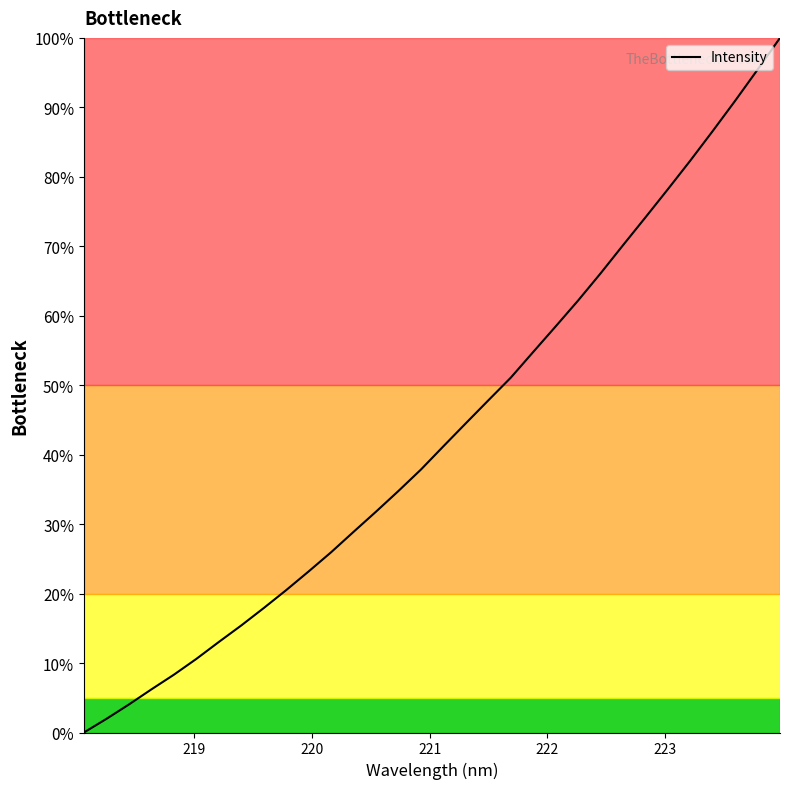

What is the maximum value shown in the chart?

100.0